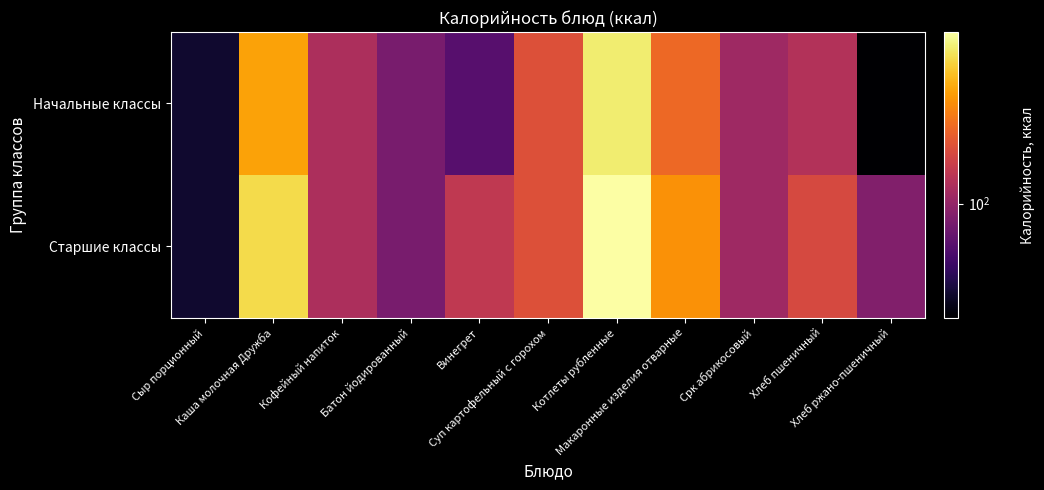

Reading left to right, list all the values displayed in this chart.

Начальные классы: Сыр порционный=54.2	Каша молочная Дружба=215.6	Кофейный напиток=113.4	Батон йодированный=88.0	Винегрет=75.1	Суп картофельный с горохом=148.2	Котлеты рубленные=289.8	Макаронные изделия отварные=168.4	Срк абрикосовый=105.6	Хлеб пшеничный=116.9	Хлеб ржано-пшеничный=46.0
Старшие классы: Сыр порционный=54.2	Каша молочная Дружба=268.8	Кофейный напиток=113.4	Батон йодированный=88.0	Винегрет=125.1	Суп картофельный с горохом=148.2	Котлеты рубленные=322.0	Макаронные изделия отварные=202.1	Срк абрикосовый=105.6	Хлеб пшеничный=141.0	Хлеб ржано-пшеничный=92.0